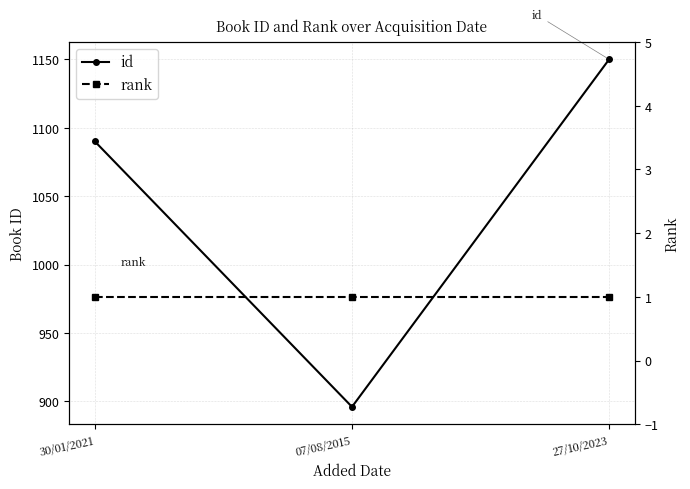

True or false: id has a value of 213 at 07/08/2015.

False